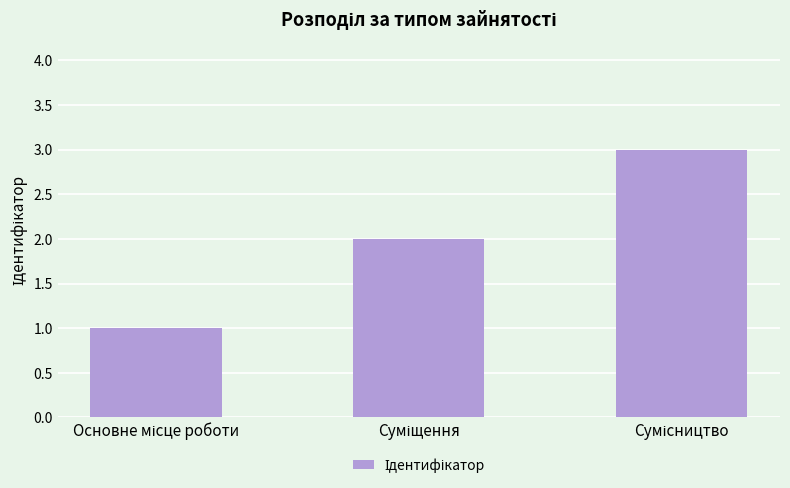

What is the maximum value shown in the chart?

3